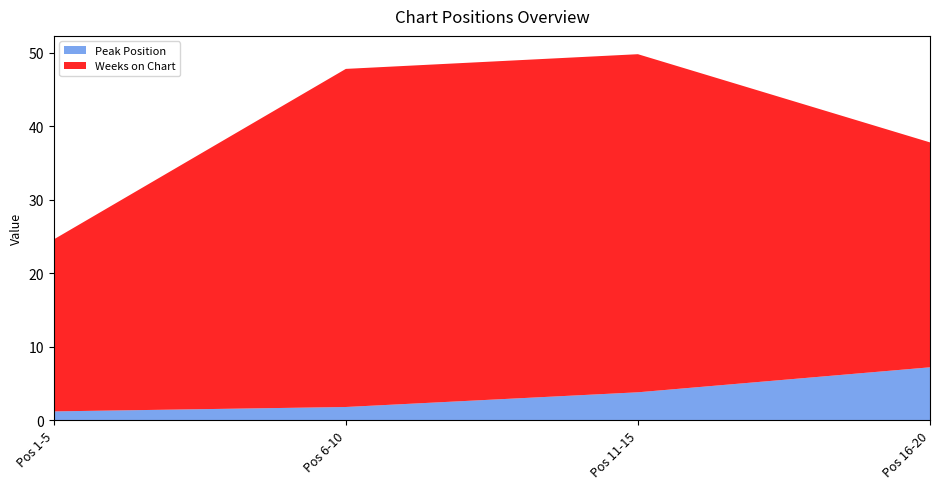

What is the total value across all series at Pos 16-20?

37.8